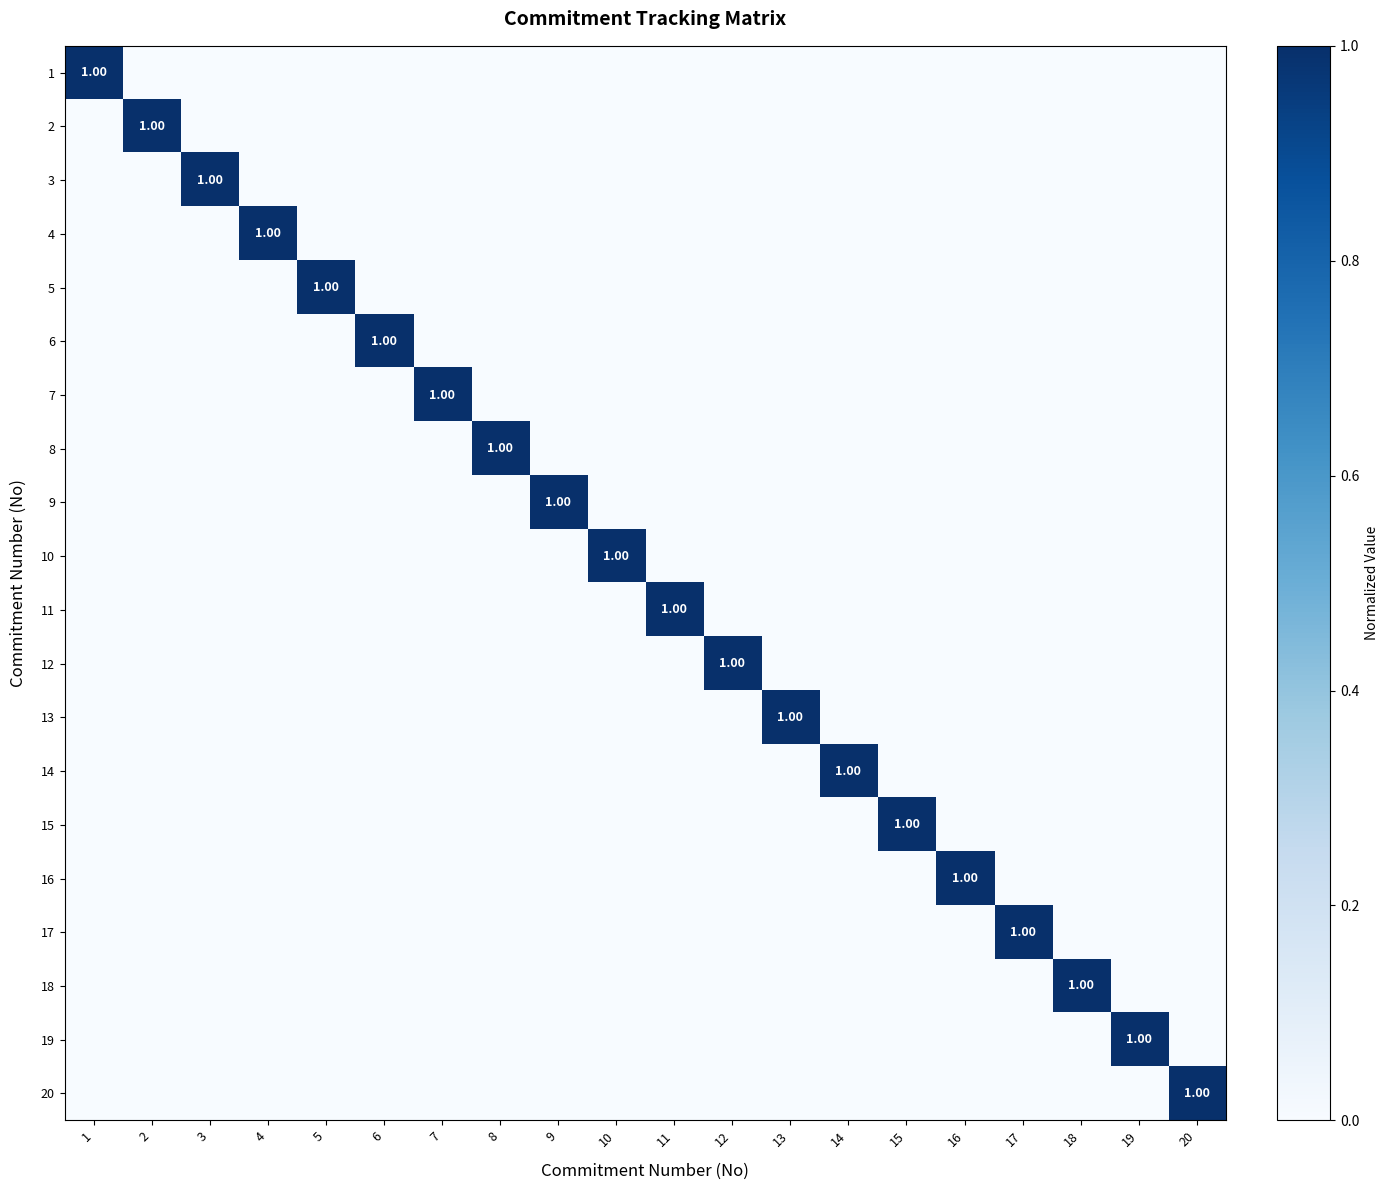

Between 9 and 13, which is larger?

9